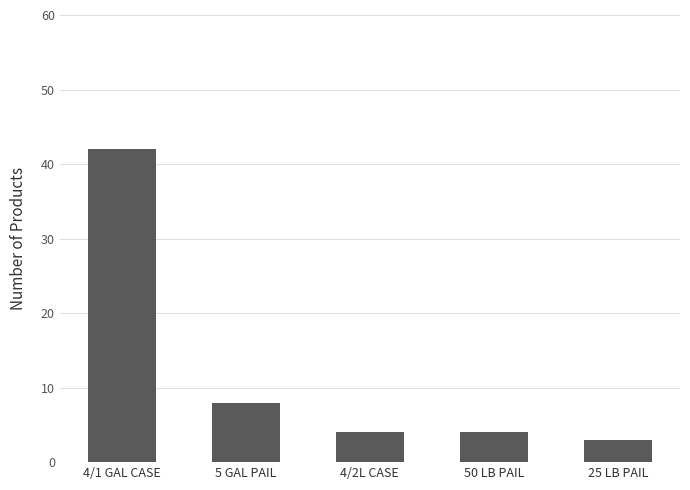

What is the label of the 4th bar from the left?

50 LB PAIL